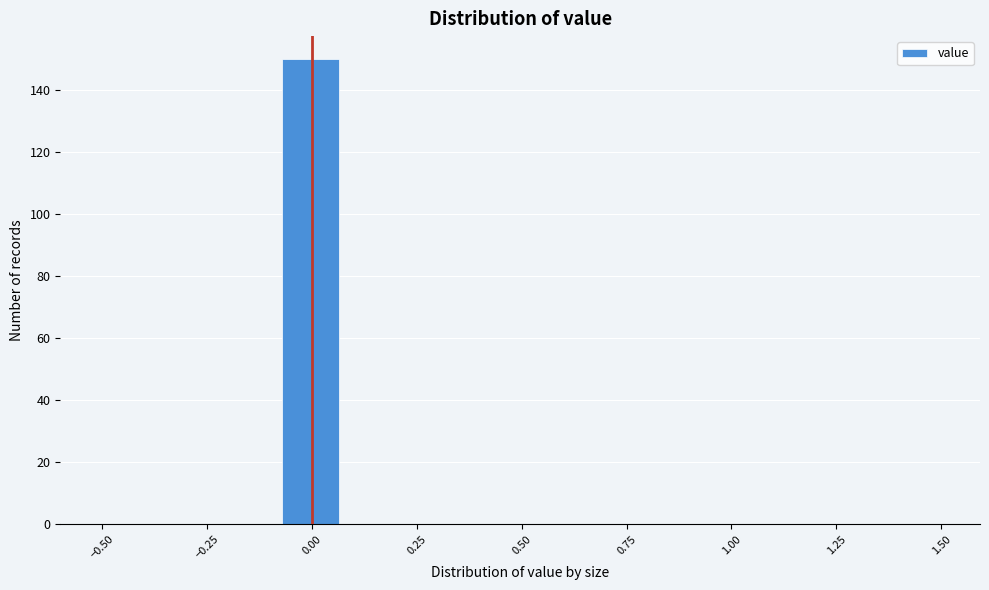

Around what value on the x-axis is the tallest bar? Give the approximate position of its centre, as read against the axis.

0.00